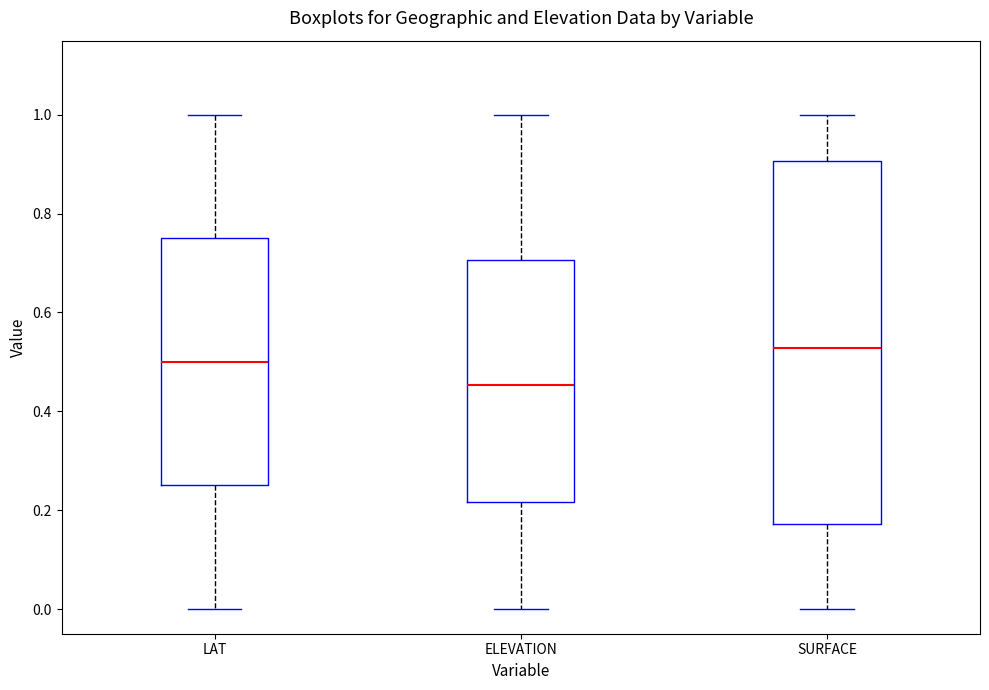

Reading left to right, read every box against the y-axis: the position of its median line, the range the box covers, and the ends of its whiskers. The values are not printed on the chart, so give them approximately, as read against the axis.

LAT: median 0.50, box 0.26 to 0.74, whiskers 0.00 to 1.00
ELEVATION: median 0.46, box 0.22 to 0.70, whiskers 0.00 to 1.00
SURFACE: median 0.52, box 0.18 to 0.90, whiskers 0.00 to 1.00